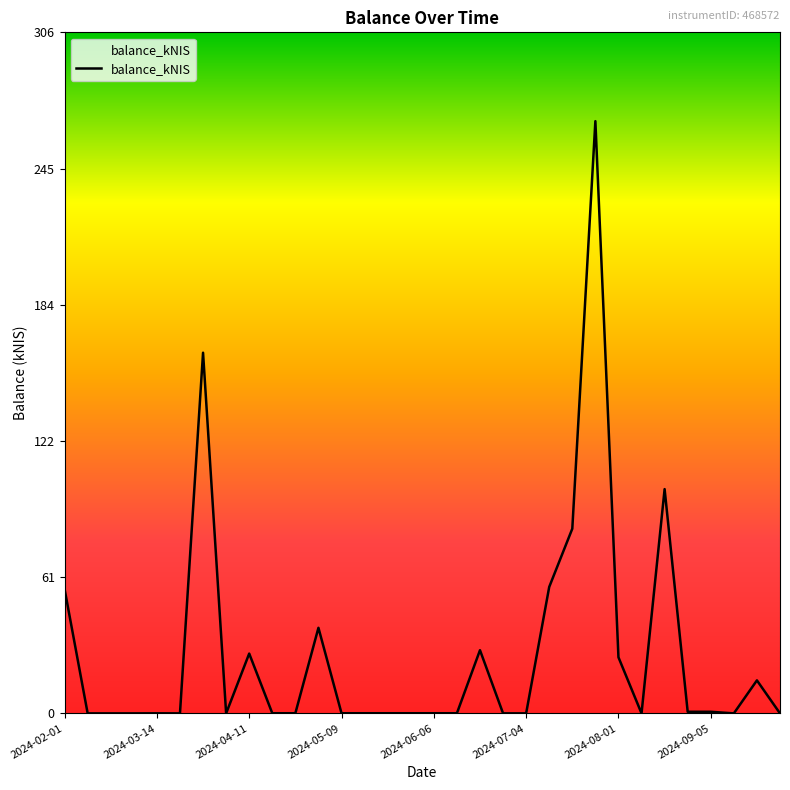

What is the greatest value displayed?

266.3